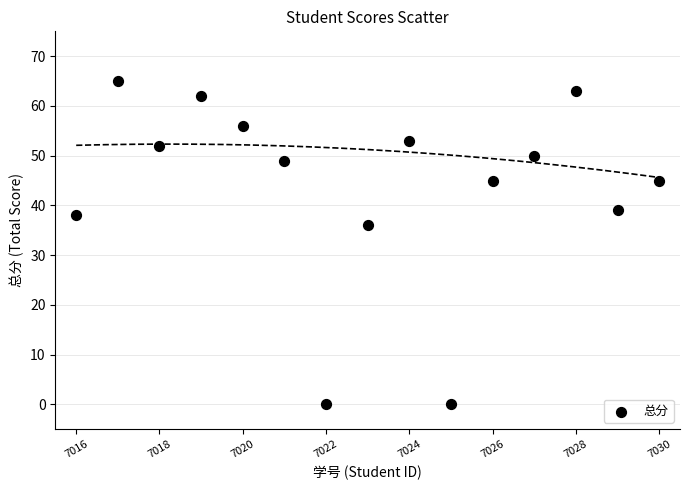

What is the range of Y values (max minus min)?

65